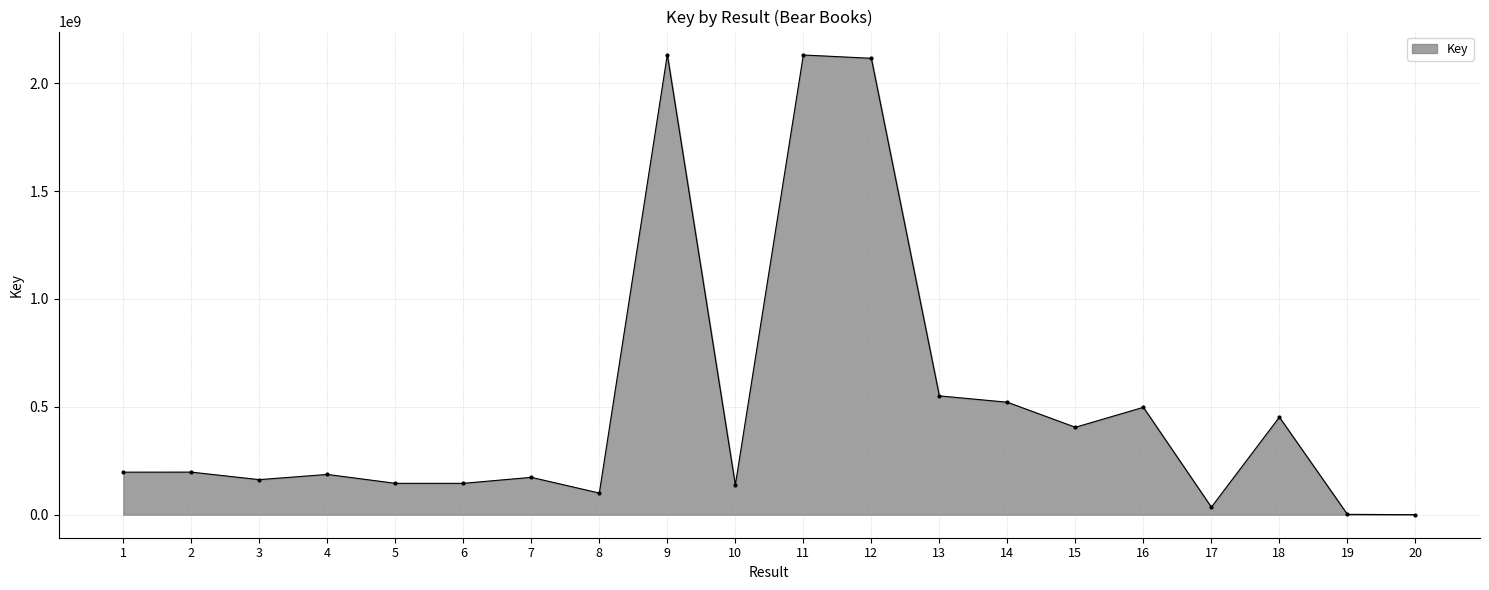

What is the change in value from 3 to 20?

-162542774